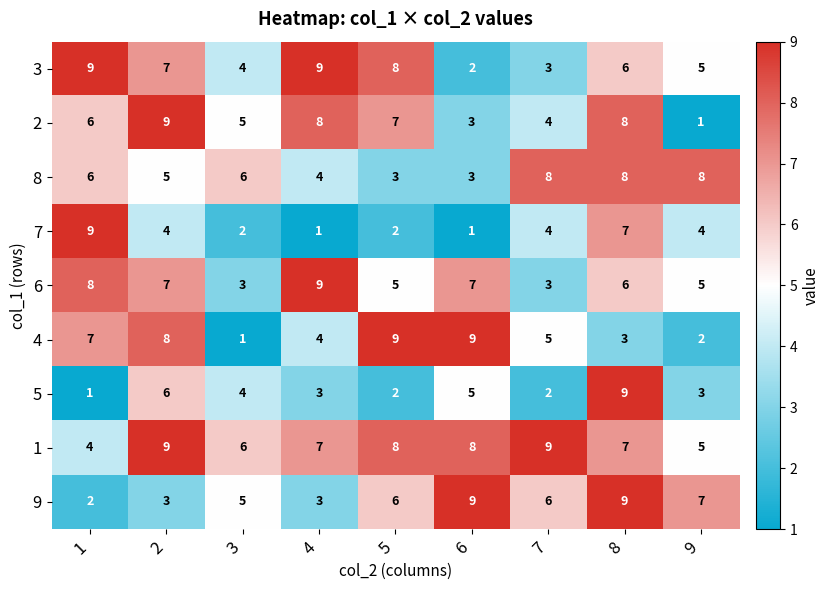

What is the difference between the maximum and minimum values in the 8 series?

5